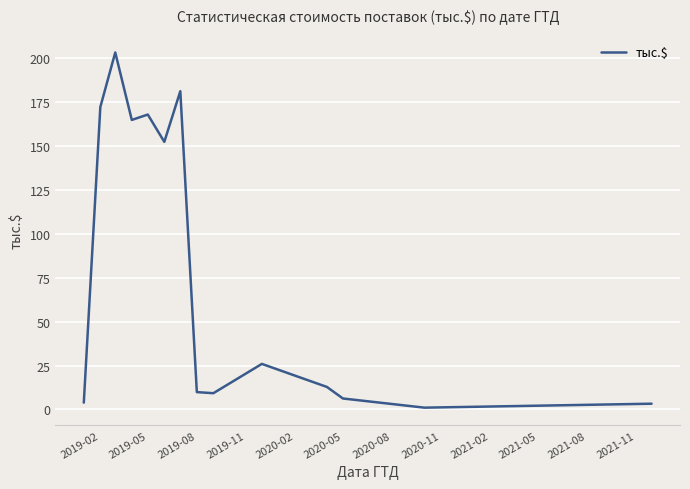

Does the chart have visible grid lines?

Yes